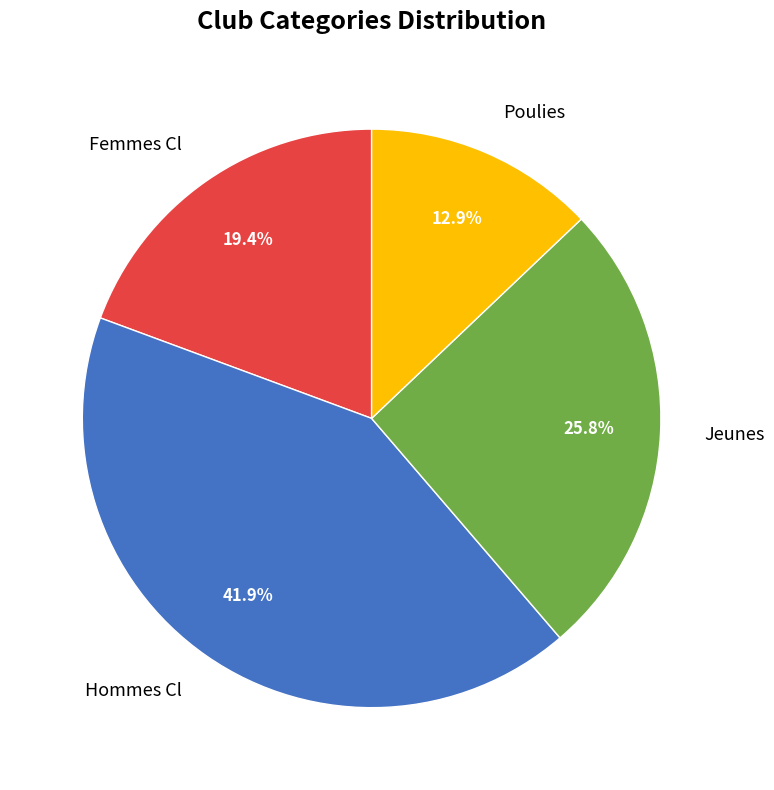

What percentage is NOT represented by Hommes Cl?

58.1%